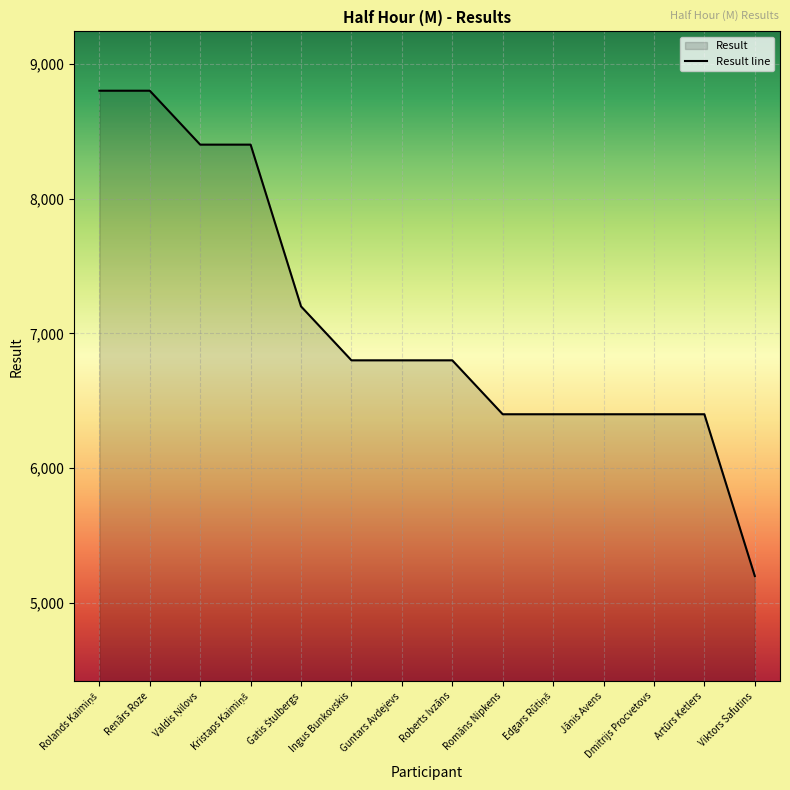

What is the difference between the maximum and second lowest values?

2400